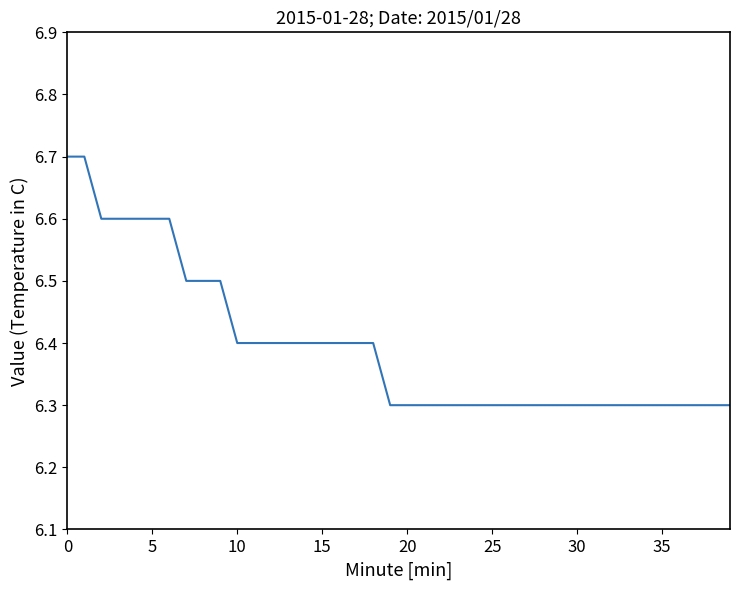

What is the greatest value displayed?

6.7